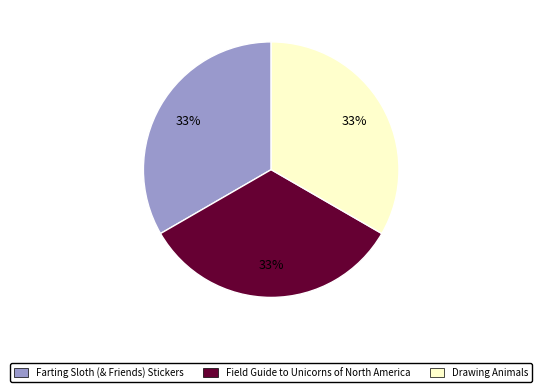

Count the number of slices in the pie.

3